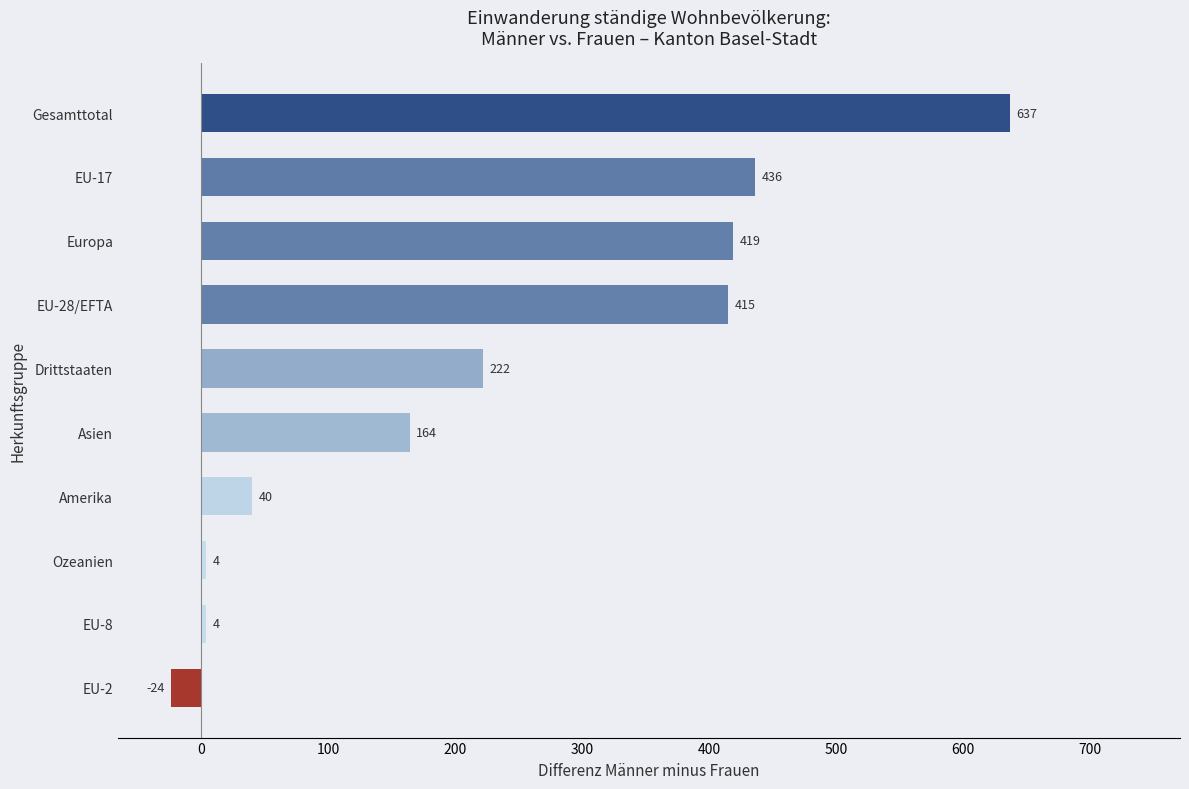

Is it true that the value at EU-28/EFTA is 627?

False